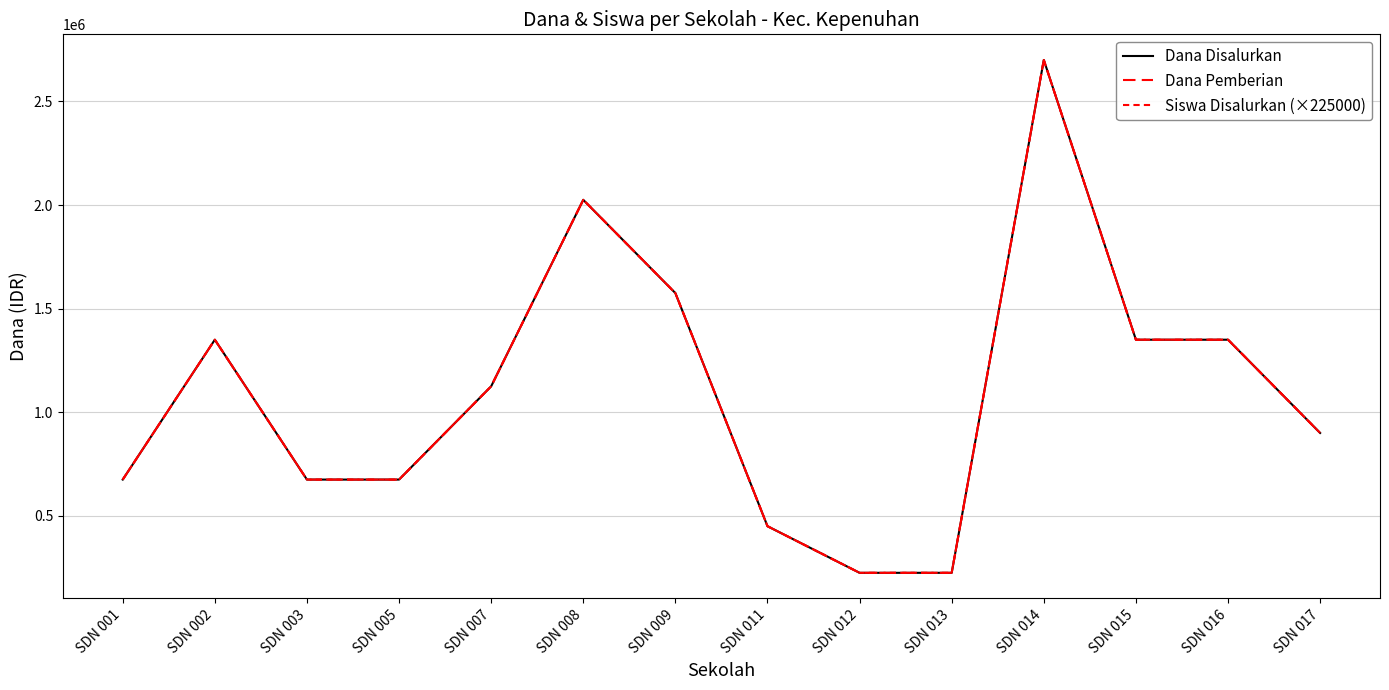

Does the chart have visible grid lines?

Yes